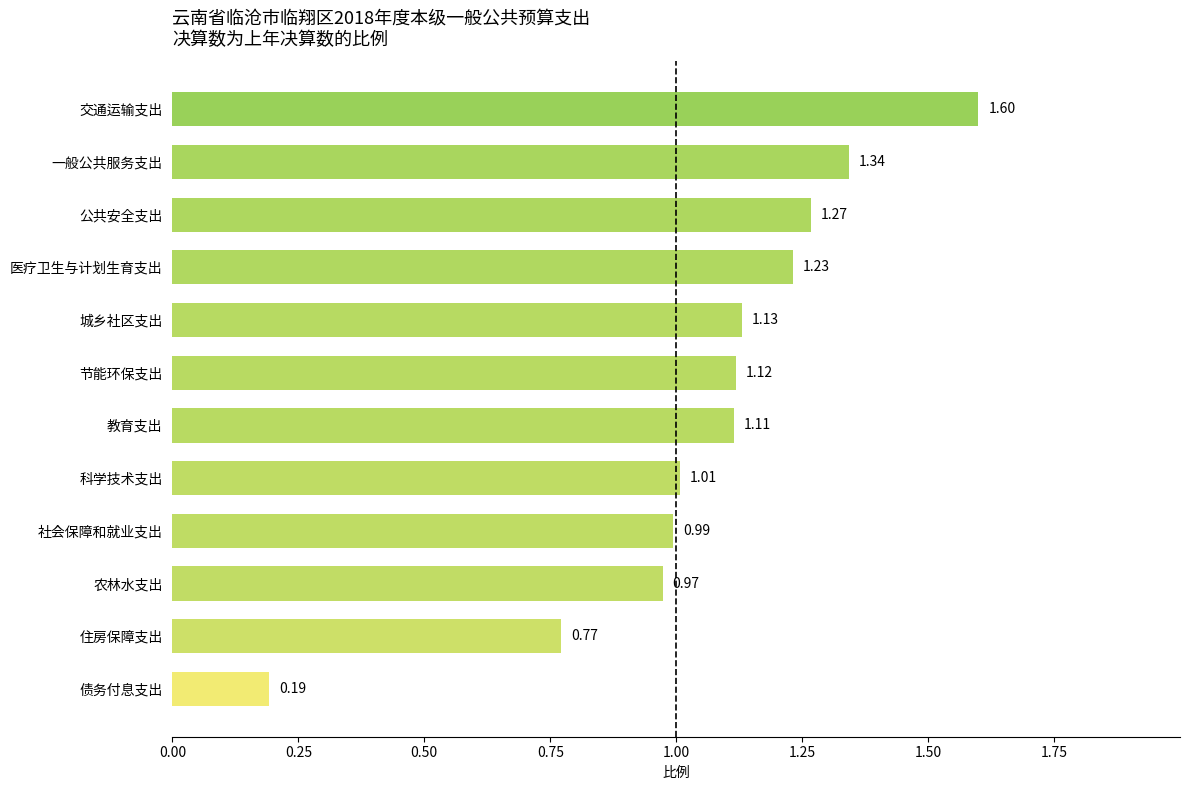

Between 一般公共服务支出 and 教育支出, which is larger?

一般公共服务支出